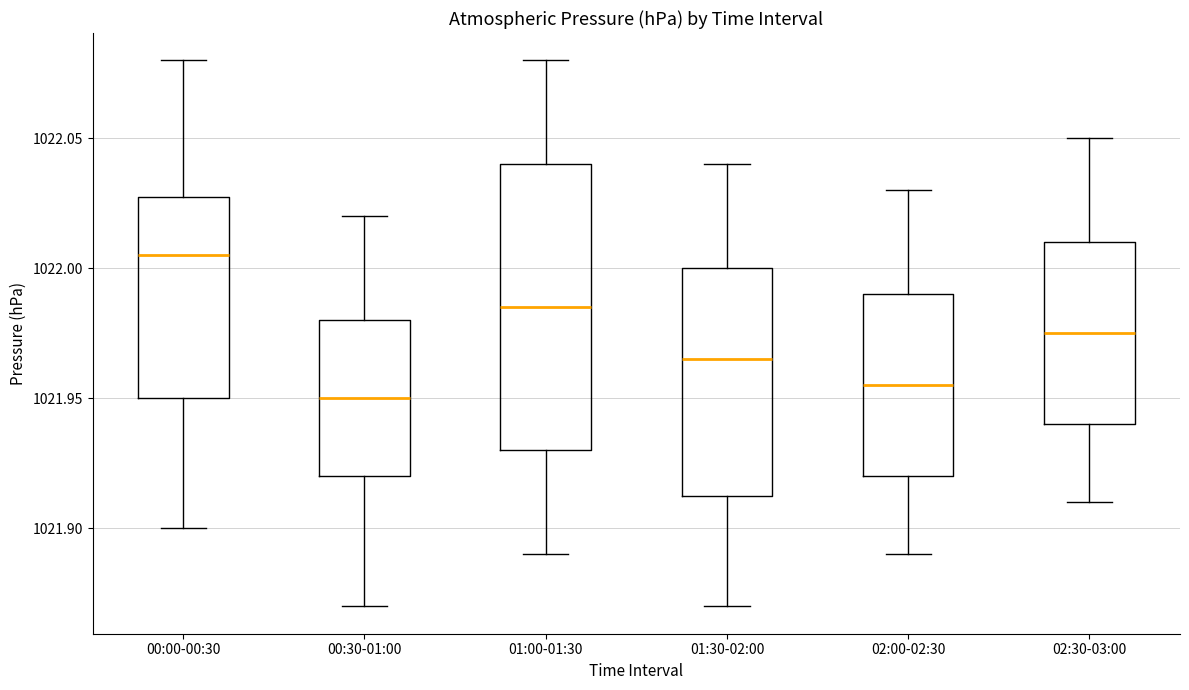

Reading left to right, transcribe this box plot: for each box, give where its median line is, the range the box spans, and where its two whiskers end, as read against the y-axis. The values are not printed on the chart, so give them approximately, as read against the axis.

00:00-00:30: median 1022.005, box 1021.950 to 1022.030, whiskers 1021.900 to 1022.080
00:30-01:00: median 1021.950, box 1021.920 to 1021.980, whiskers 1021.870 to 1022.020
01:00-01:30: median 1021.985, box 1021.930 to 1022.040, whiskers 1021.890 to 1022.080
01:30-02:00: median 1021.965, box 1021.915 to 1022.000, whiskers 1021.870 to 1022.040
02:00-02:30: median 1021.955, box 1021.920 to 1021.990, whiskers 1021.890 to 1022.030
02:30-03:00: median 1021.975, box 1021.940 to 1022.010, whiskers 1021.910 to 1022.050